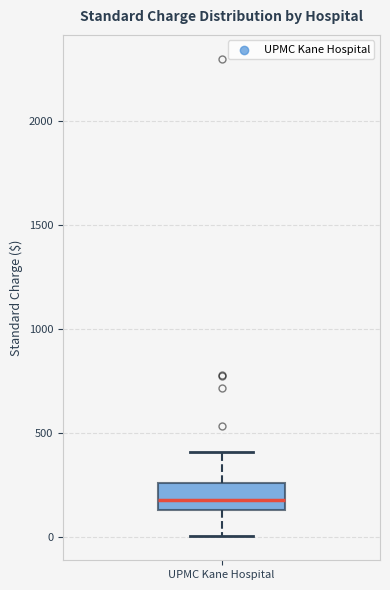

Transcribe this box plot: give where the median line is, the range the box spans, and where the two whiskers end, as read against the y-axis. The values are not printed on the chart, so give them approximately, as read against the axis.

median 200, box 150 to 250, whiskers 0 to 400